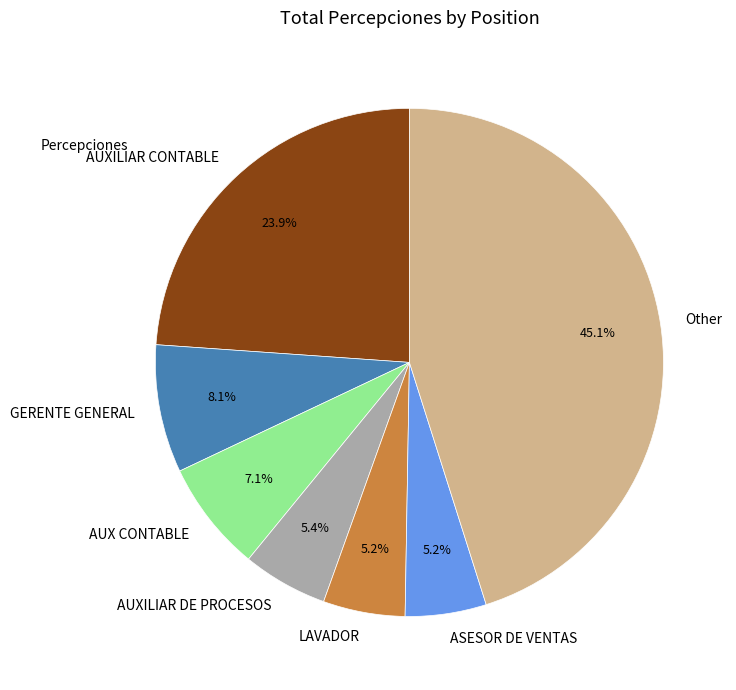

What portion of the pie excludes GERENTE GENERAL?

91.9%